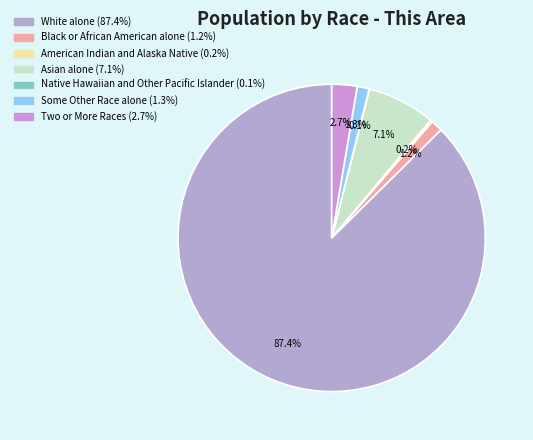

Which category has the biggest portion of the pie?

White alone